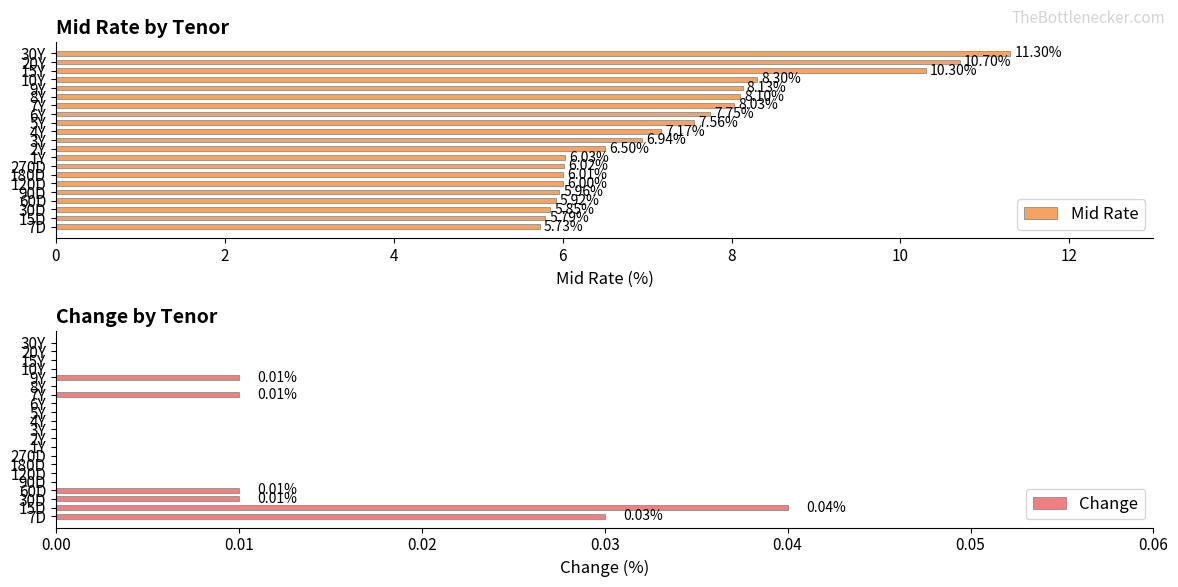

At how many categories does at least one series exceed 8?

7